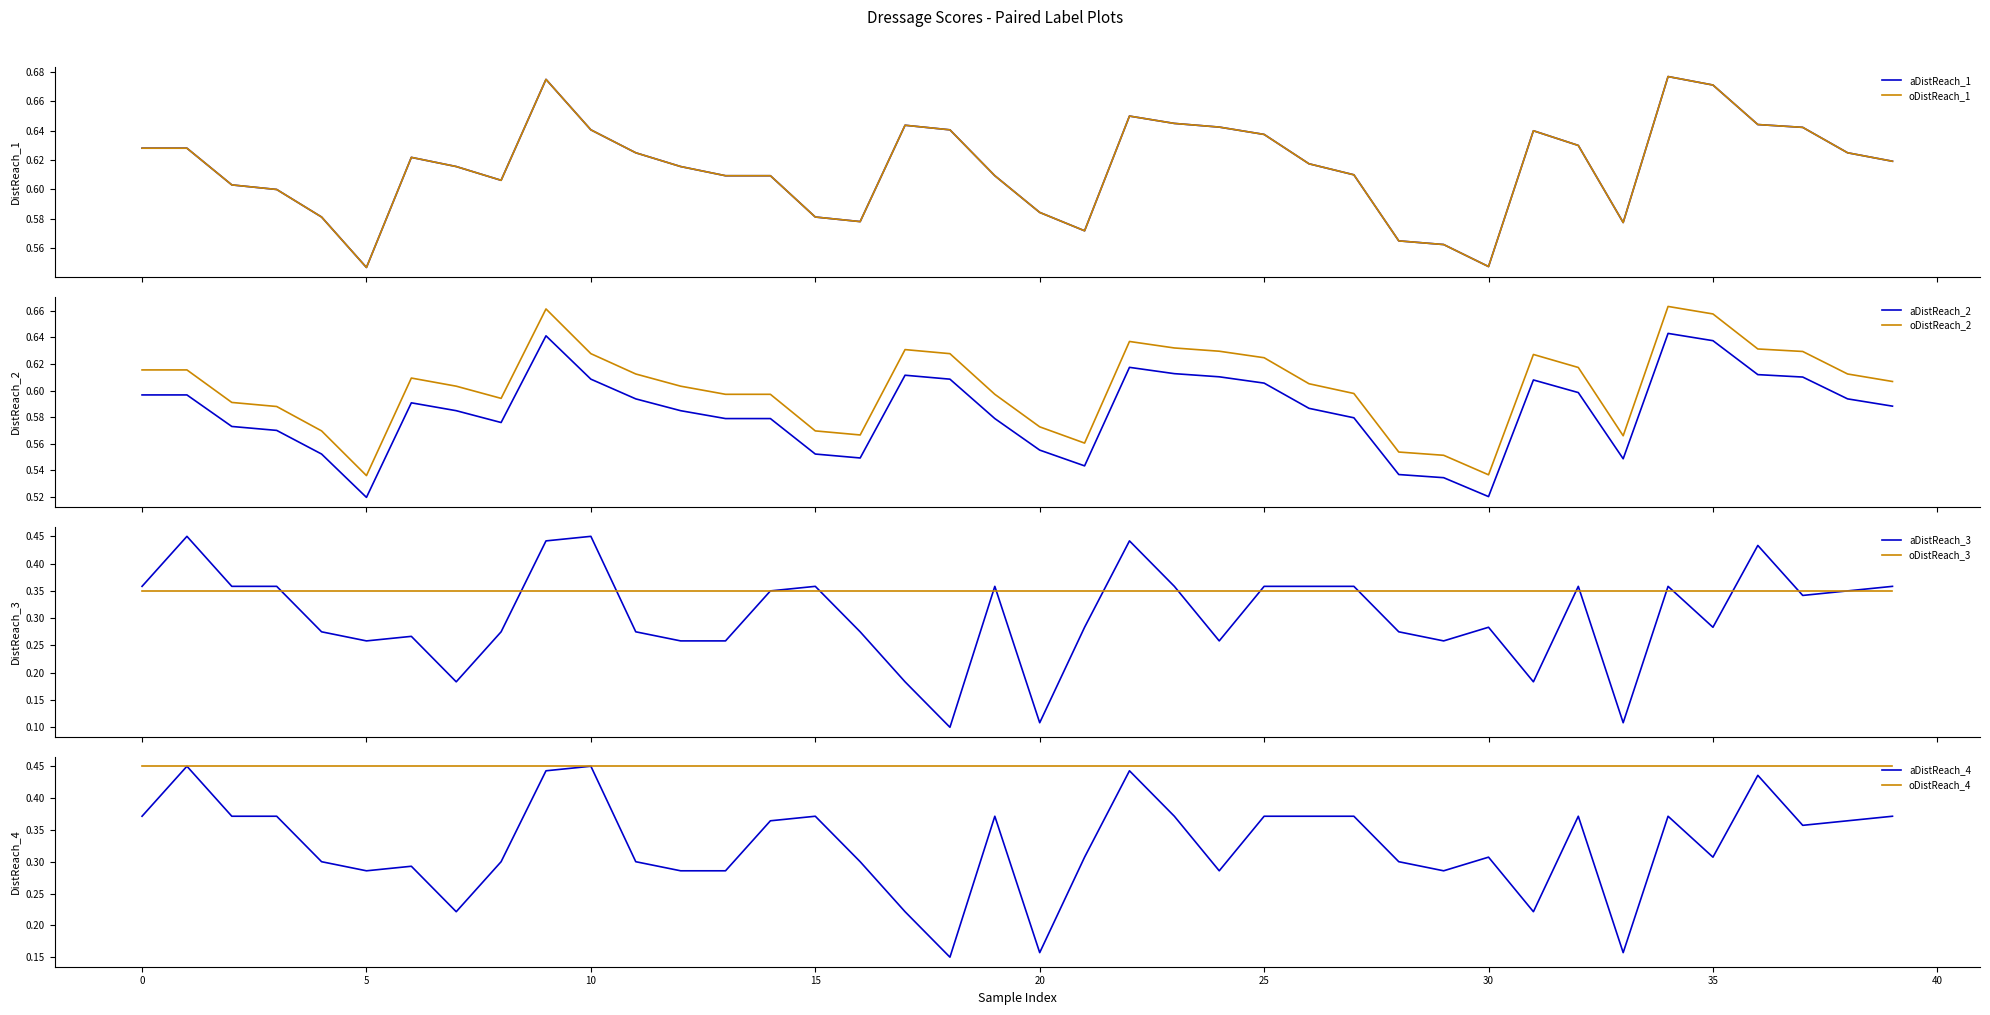

What is the greatest value displayed?

0.7